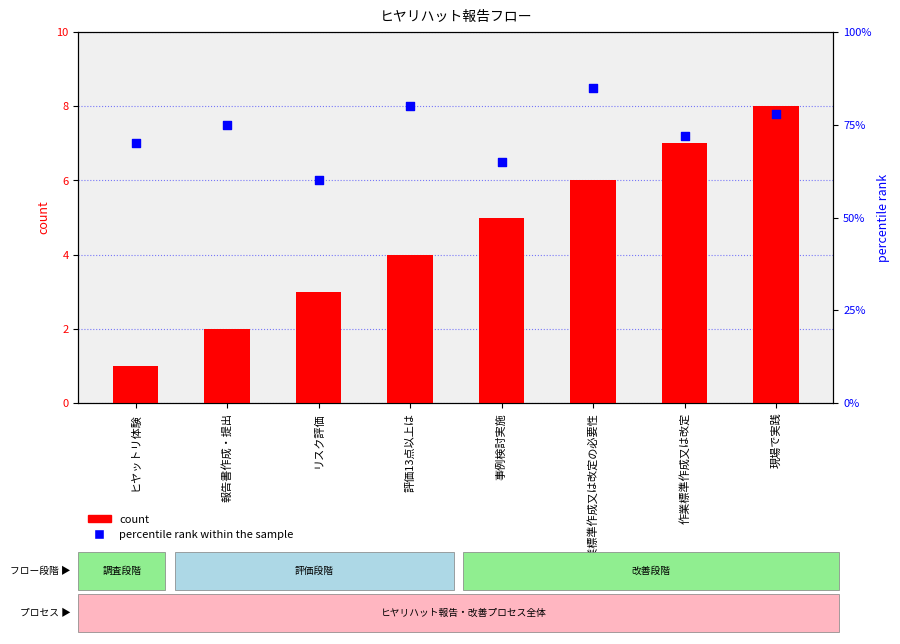

Which series reaches the maximum Y coordinate?

percentile rank within the sample